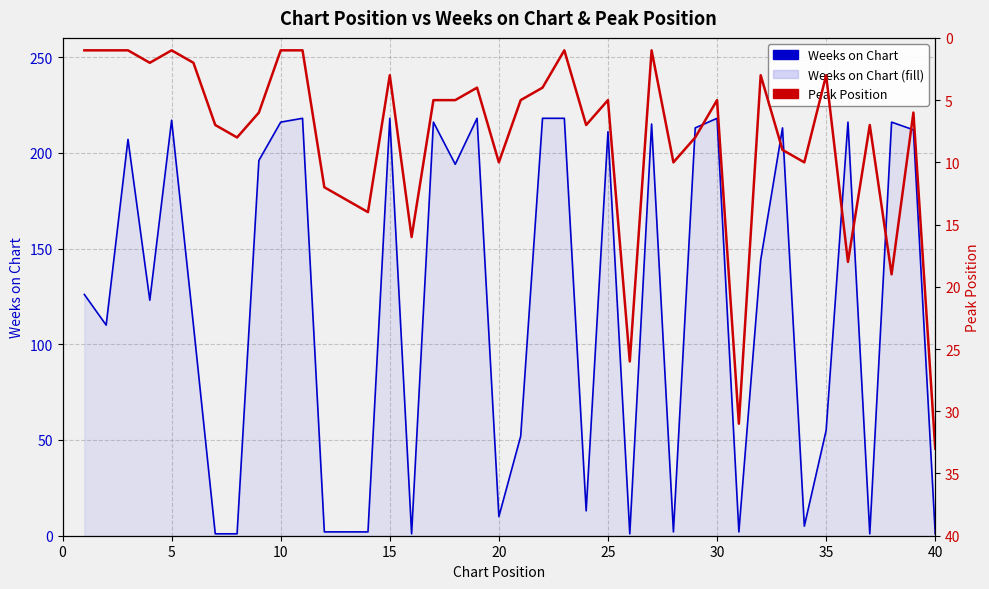

At which category does the chart reach its peak across all series?

10